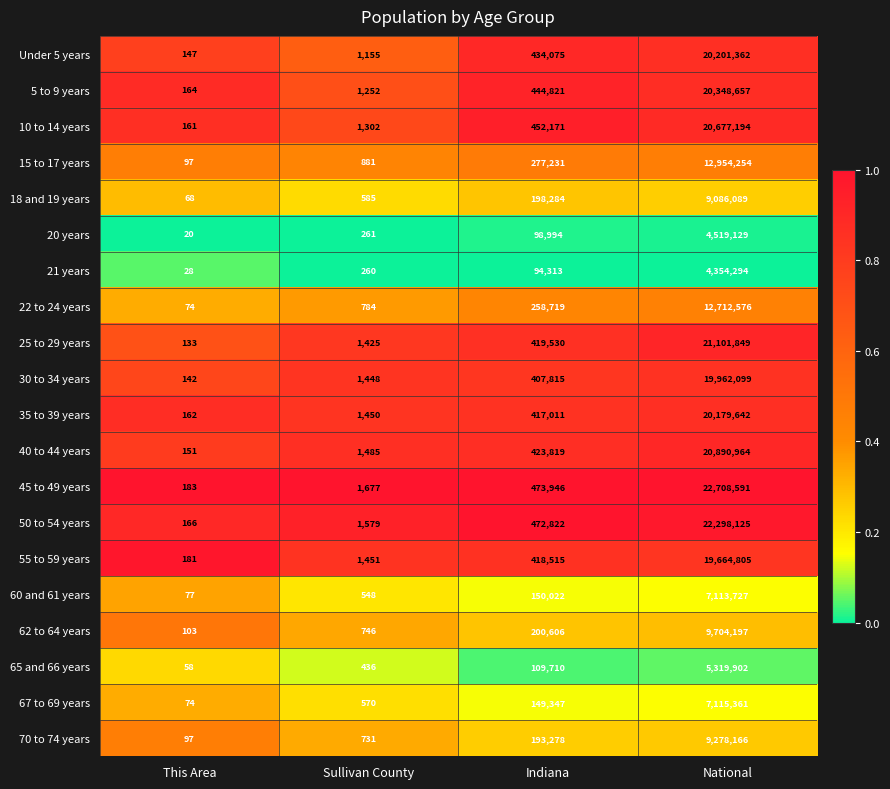

At which category is the sum across all series the highest?

National